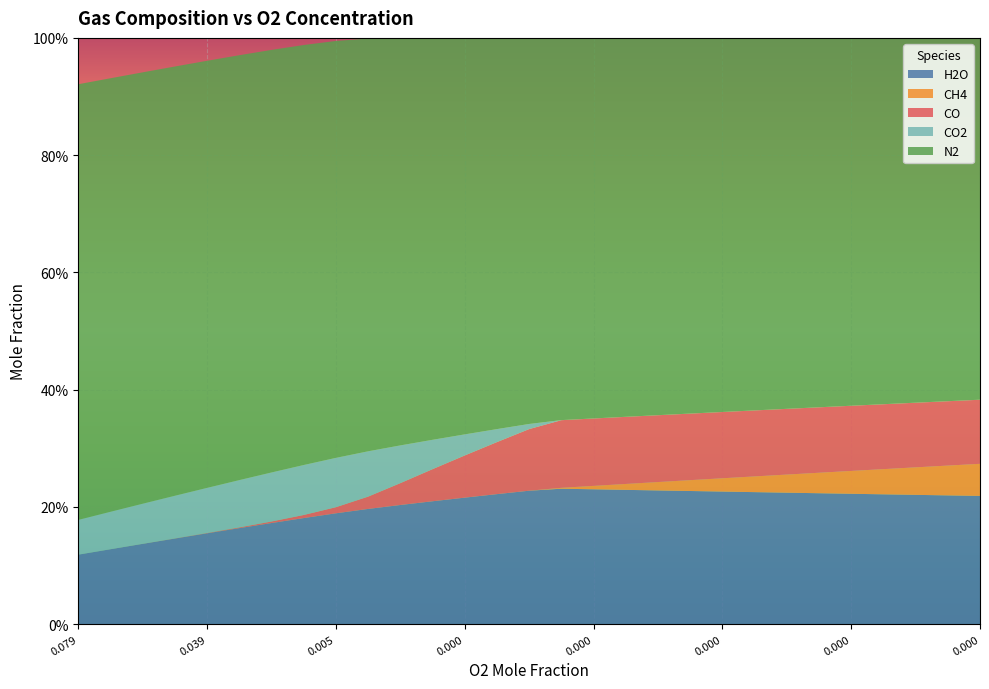

Reading left to right, list all the values displayed in this chart.

H2O: 0=0.1	1=0.1	2=0.1	3=0.1	4=0.2	5=0.2	6=0.2	7=0.2	8=0.2	9=0.2	10=0.2	11=0.2	12=0.2	13=0.2	14=0.2	15=0.2	16=0.2	17=0.2	18=0.2	19=0.2	20=0.2	21=0.2	22=0.2	23=0.2	24=0.2	25=0.2	26=0.2	27=0.2	28=0.2
CH4: 0=0.0	1=0.0	2=0.0	3=0.0	4=0.0	5=0.0	6=0.0	7=0.0	8=0.0	9=0.0	10=0.0	11=0.0	12=0.0	13=0.0	14=0.0	15=0.0	16=0.0	17=0.0	18=0.0	19=0.0	20=0.0	21=0.0	22=0.0	23=0.0	24=0.0	25=0.0	26=0.0	27=0.1	28=0.1
CO: 0=0.0	1=0.0	2=0.0	3=0.0	4=0.0	5=0.0	6=0.0	7=0.0	8=0.0	9=0.0	10=0.0	11=0.1	12=0.1	13=0.1	14=0.1	15=0.1	16=0.1	17=0.1	18=0.1	19=0.1	20=0.1	21=0.1	22=0.1	23=0.1	24=0.1	25=0.1	26=0.1	27=0.1	28=0.1
CO2: 0=0.1	1=0.1	2=0.1	3=0.1	4=0.1	5=0.1	6=0.1	7=0.1	8=0.1	9=0.1	10=0.1	11=0.1	12=0.0	13=0.0	14=0.0	15=0.0	16=0.0	17=0.0	18=0.0	19=0.0	20=0.0	21=0.0	22=0.0	23=0.0	24=0.0	25=0.0	26=0.0	27=0.0	28=0.0
N2: 0=0.7	1=0.7	2=0.7	3=0.7	4=0.7	5=0.7	6=0.7	7=0.7	8=0.7	9=0.7	10=0.7	11=0.7	12=0.7	13=0.7	14=0.7	15=0.7	16=0.6	17=0.6	18=0.6	19=0.6	20=0.6	21=0.6	22=0.6	23=0.6	24=0.6	25=0.6	26=0.6	27=0.6	28=0.6